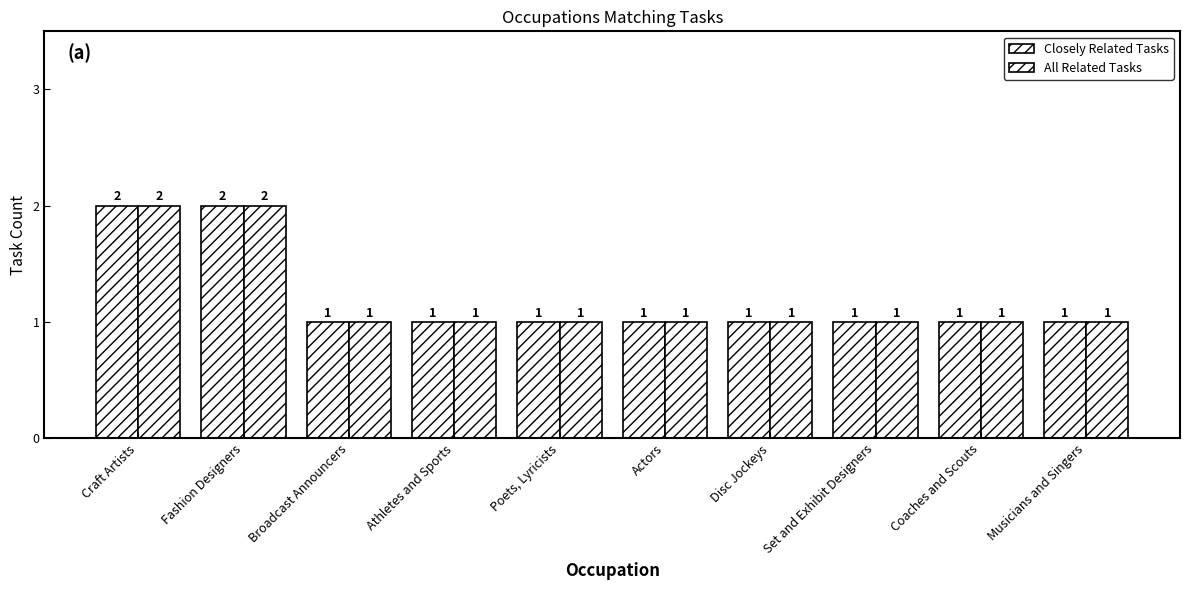

Are the bars horizontal?

No